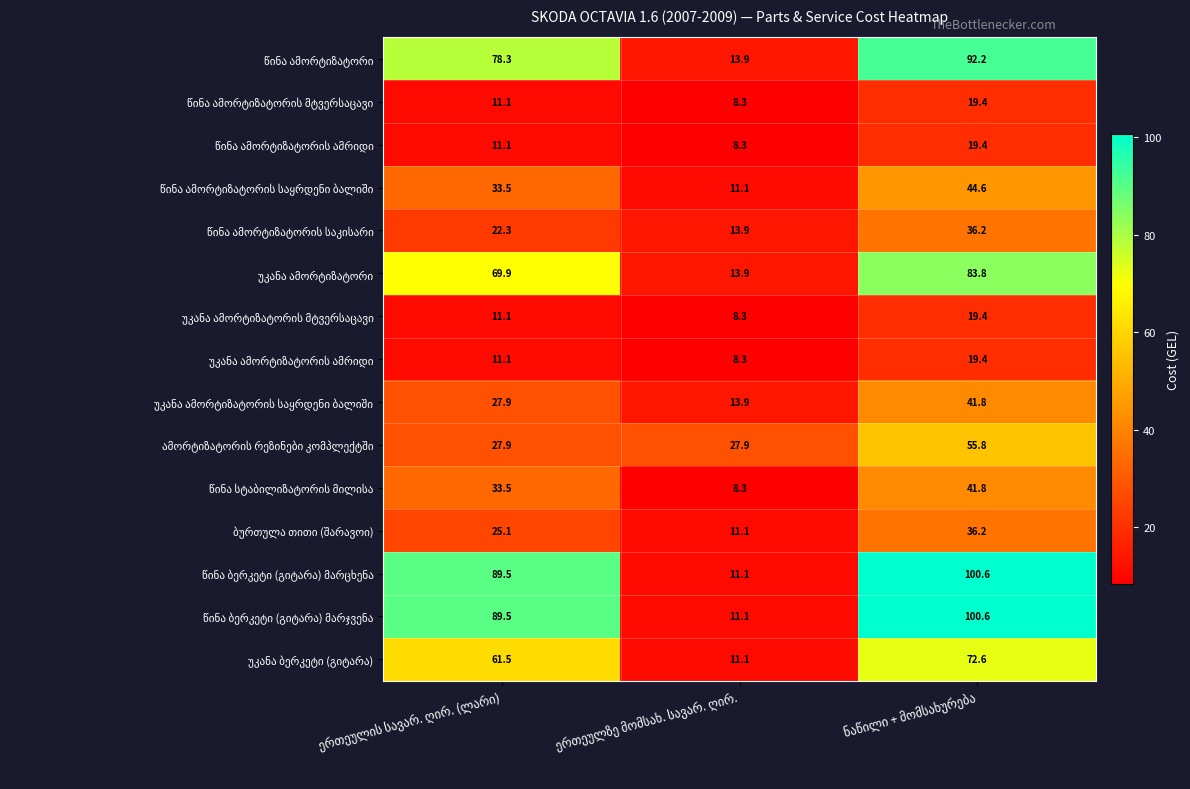

At how many categories does at least one series exceed 13?

3